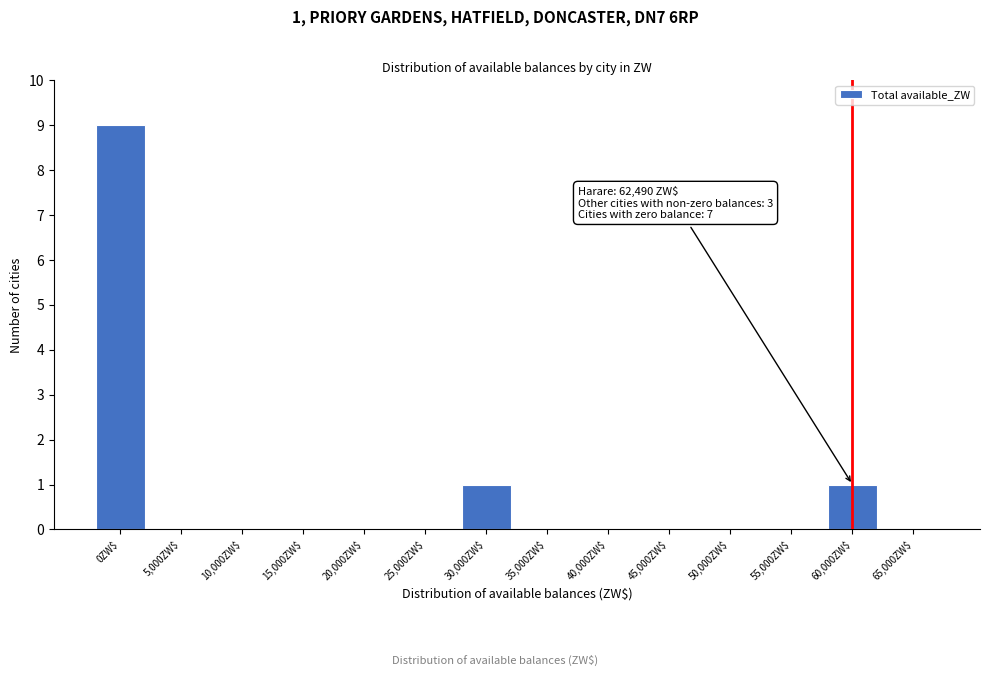

What is the sum of all values?

11